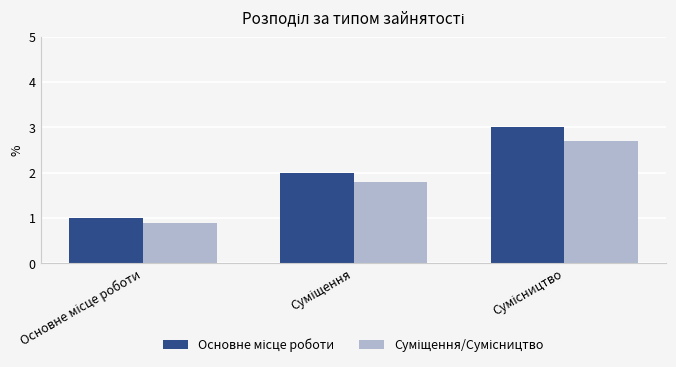

What is the smallest value displayed?

0.9